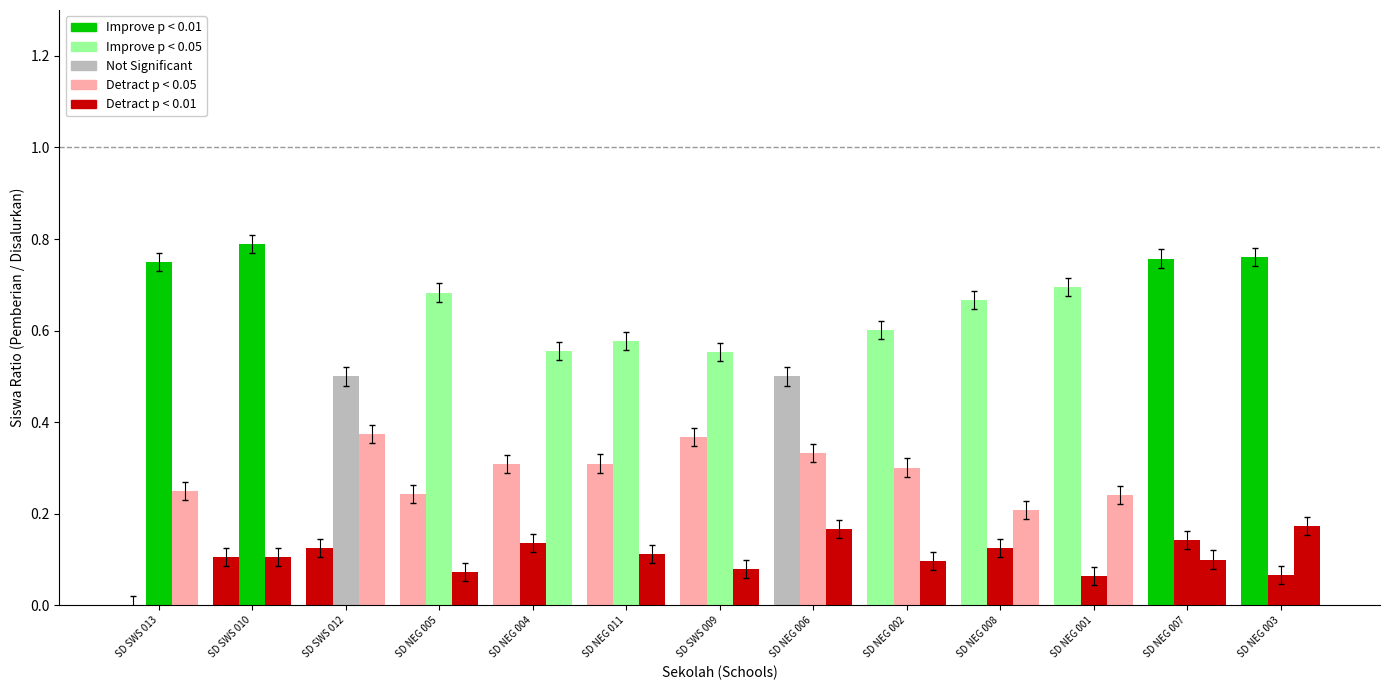

Are the bars grouped side by side (vs. stacked)?

Yes